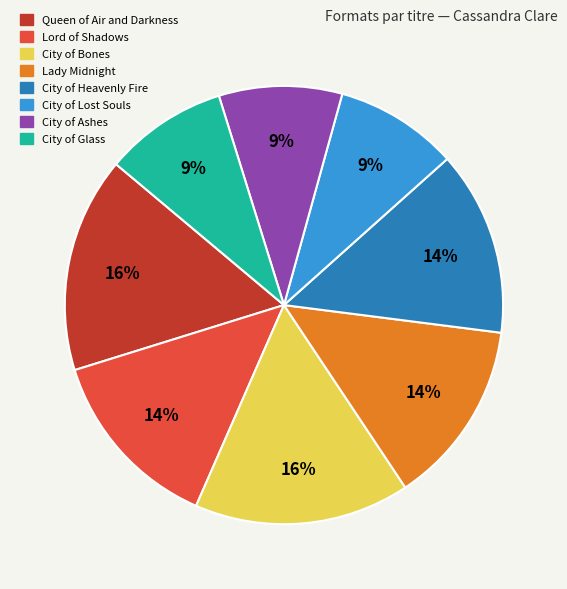

Approximately how many times larger is the value at City of Lost Souls compared to City of Bones?

0.6